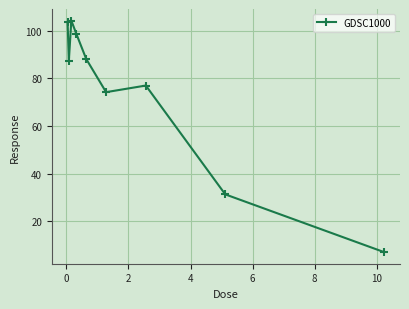

What is the value of the 6th point from the left?

74.3